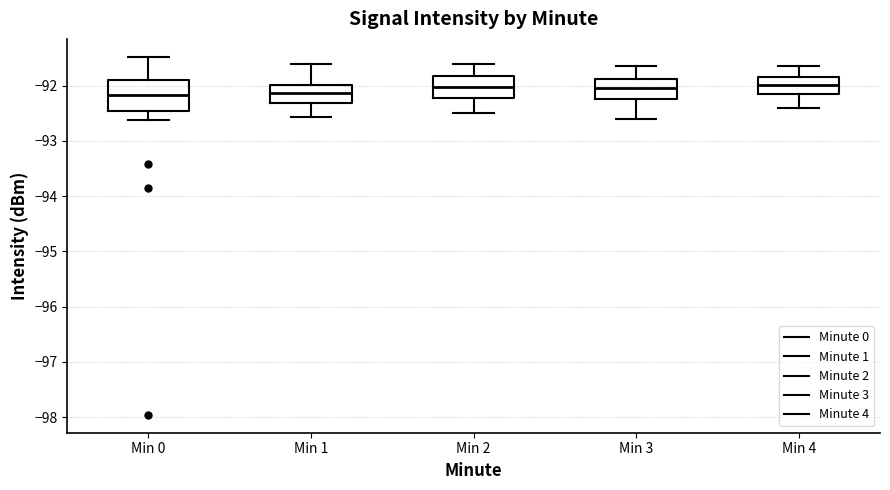

Reading left to right, transcribe this box plot: for each box, give where its median line is, the range the box spans, and where its two whiskers end, as read against the y-axis. The values are not printed on the chart, so give them approximately, as read against the axis.

Min 0: median -92.2, box -92.5 to -91.9, whiskers -92.6 to -91.5
Min 1: median -92.1, box -92.3 to -92.0, whiskers -92.6 to -91.6
Min 2: median -92.0, box -92.2 to -91.8, whiskers -92.5 to -91.6
Min 3: median -92.0, box -92.2 to -91.9, whiskers -92.6 to -91.6
Min 4: median -92.0, box -92.1 to -91.8, whiskers -92.4 to -91.6